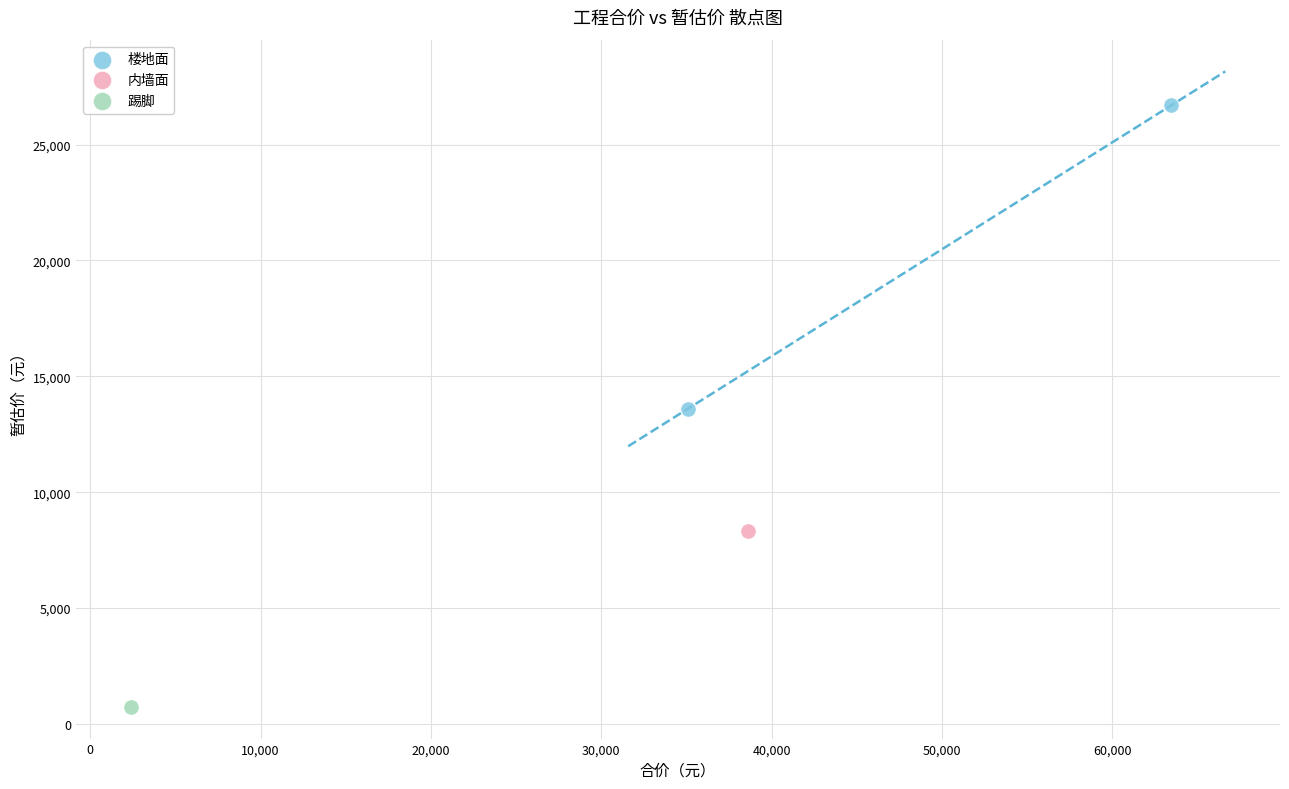

What are all the series names shown in the legend?

楼地面, 内墙面, 踢脚